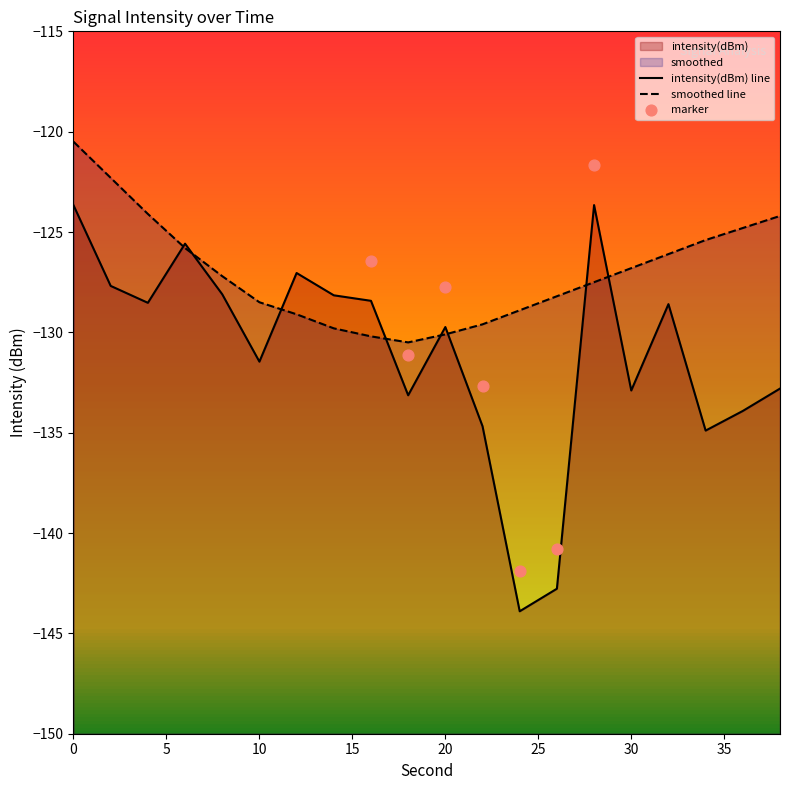

Which series has the largest Y range (max minus min)?

intensity(dBm)